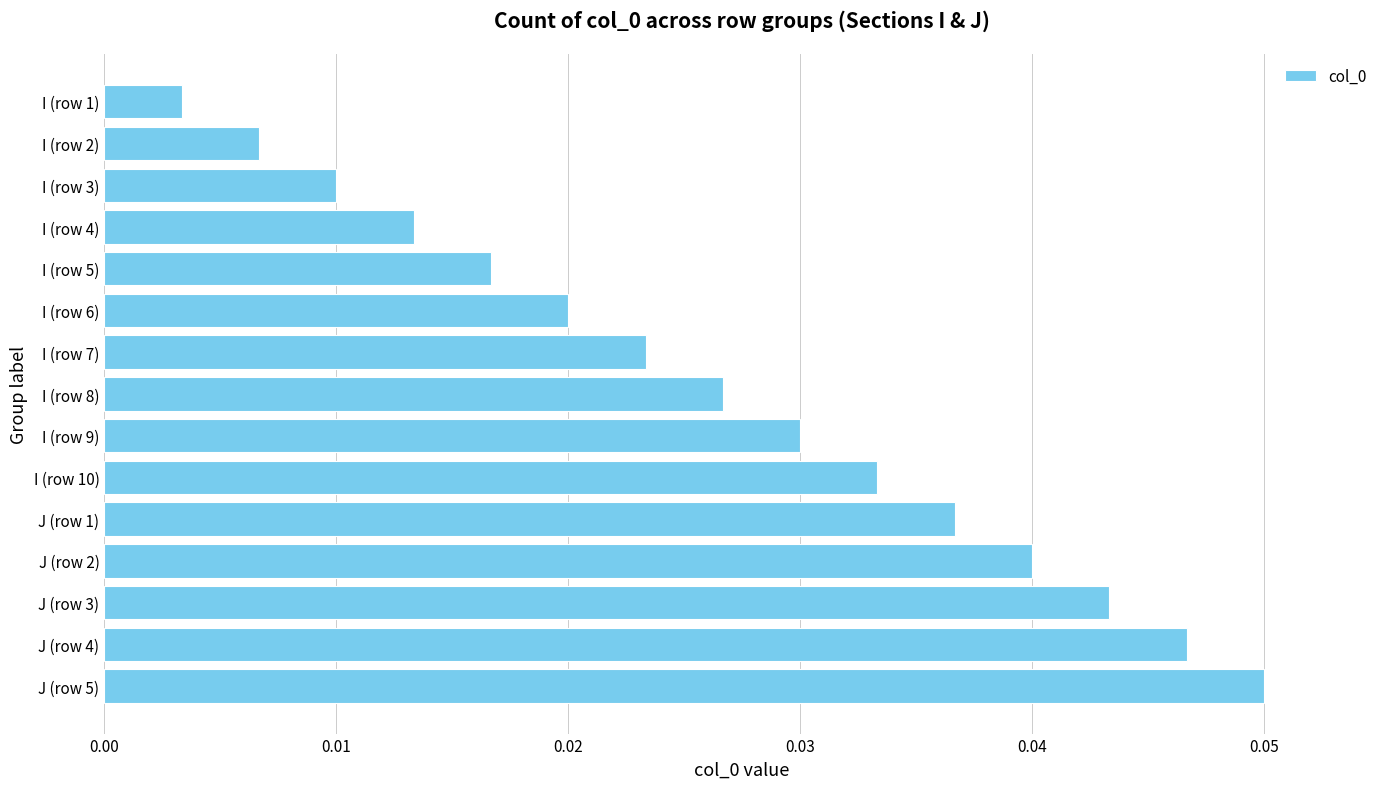

How many bars are there in total?

15